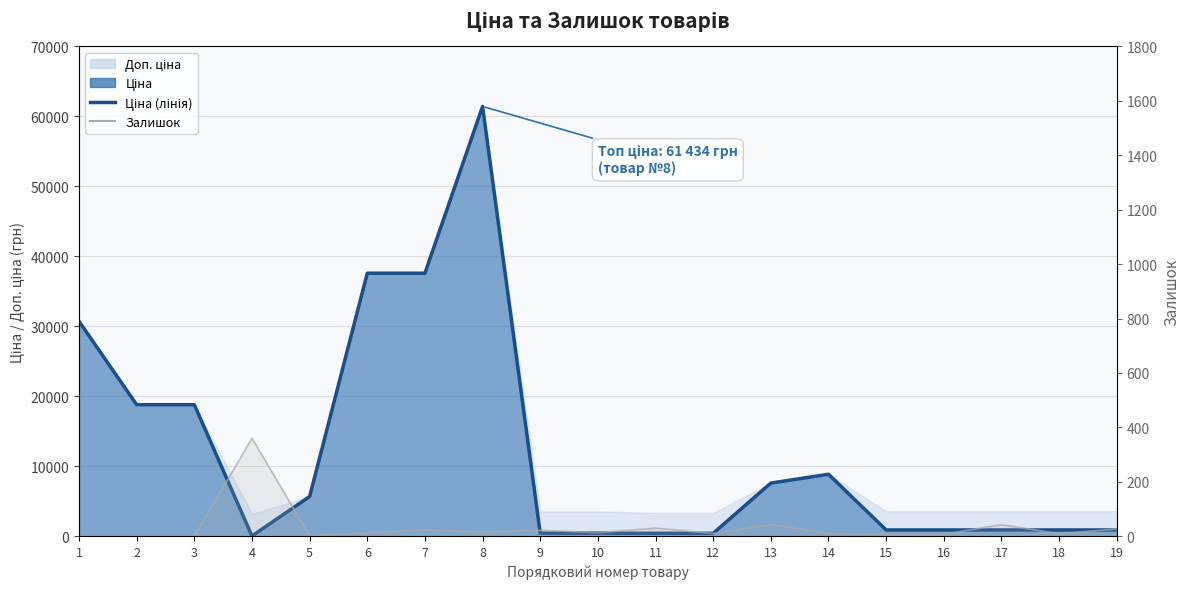

At which label does Ціна (лінія) first exceed 895?

1